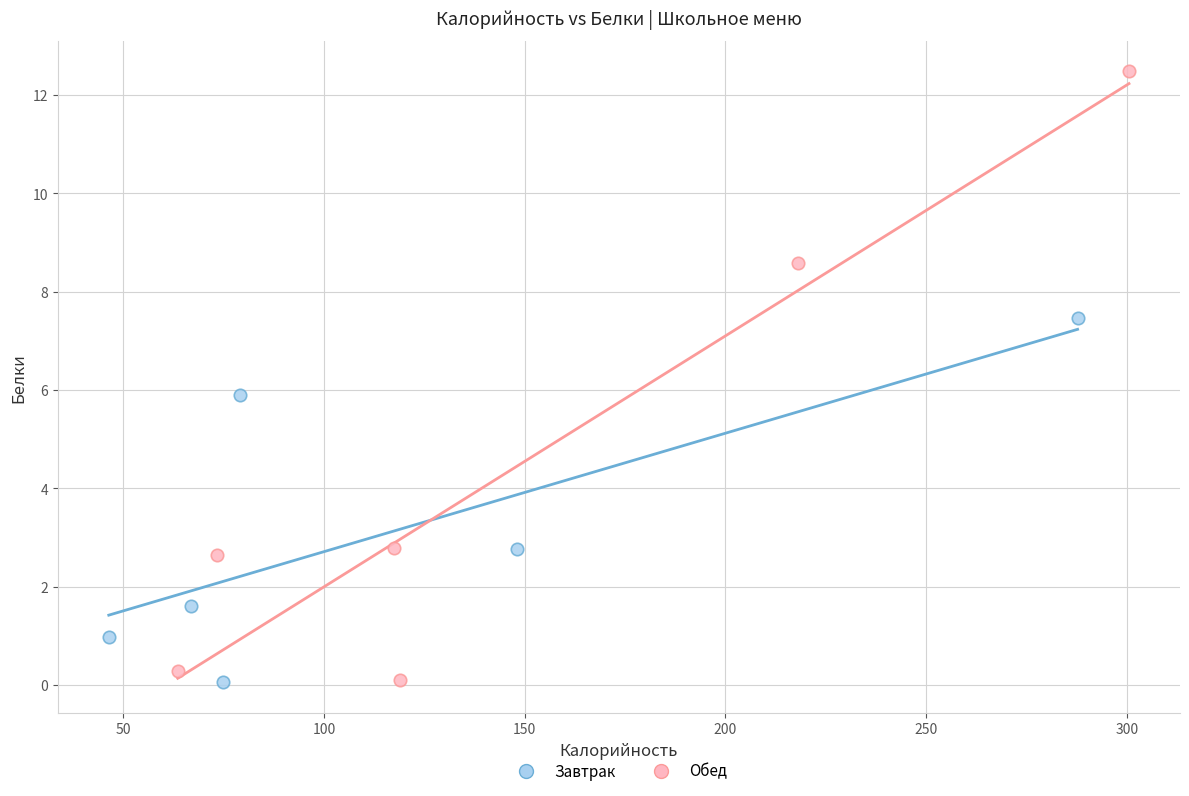

Which series reaches the maximum Y coordinate?

Обед